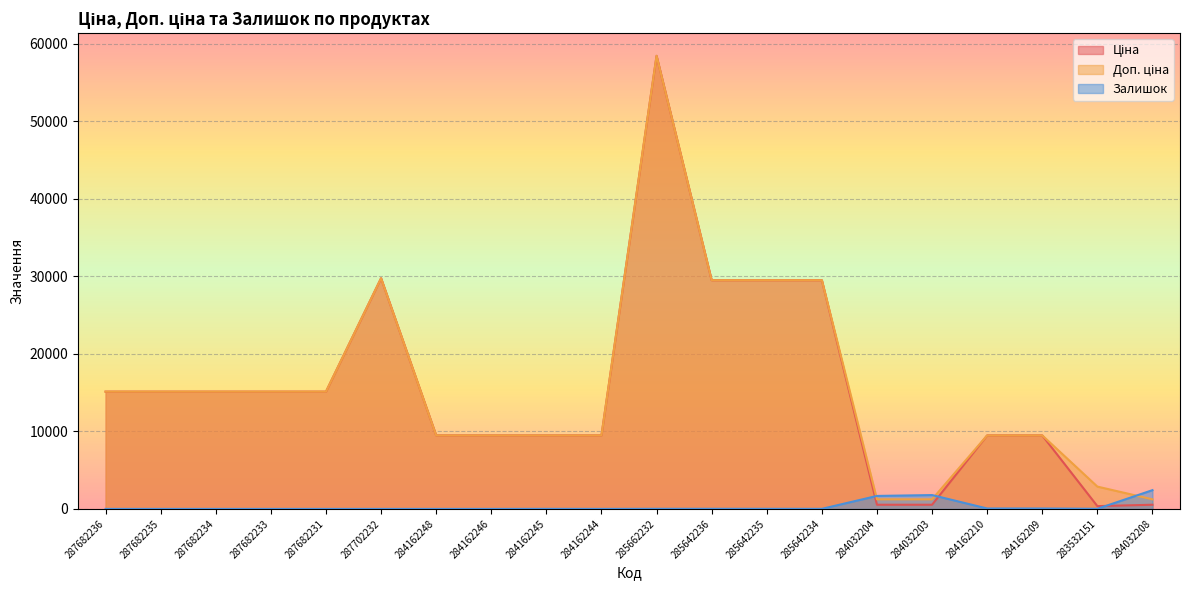

What is the total value across all series at 284032208?

4193.4